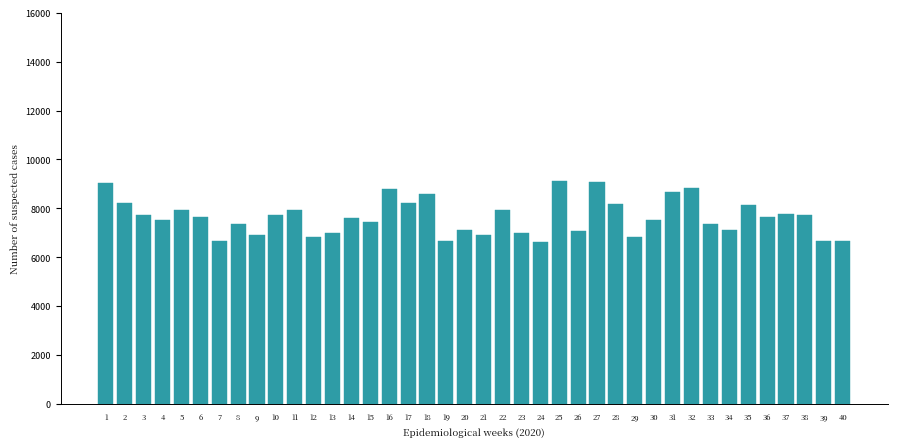

What is the minimum value shown in the chart?

6617.9